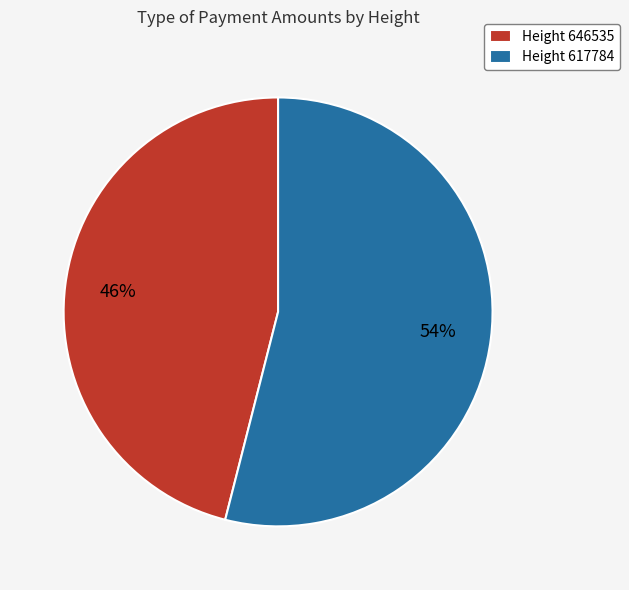

To the nearest percent, what percentage of the pie is Height 617784?

54%